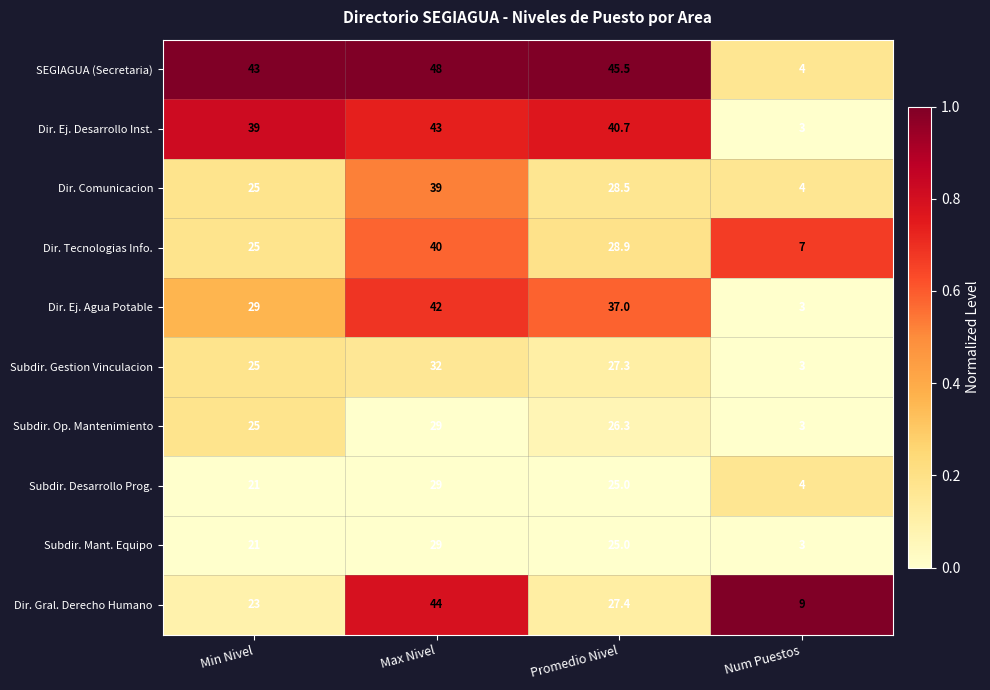

Rank the categories by Dir. Ej. Agua Potable value from lowest to highest.

Num Puestos, Min Nivel, Promedio Nivel, Max Nivel